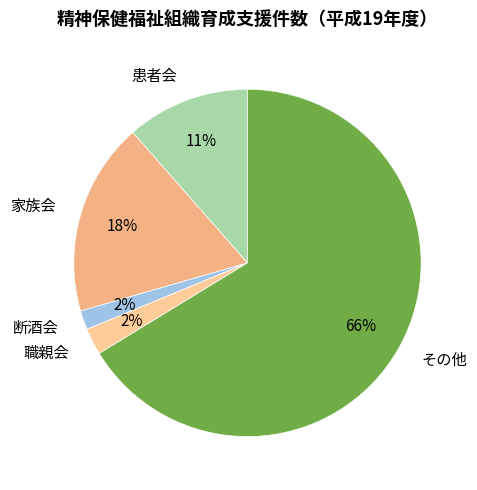

Count the number of slices in the pie.

5